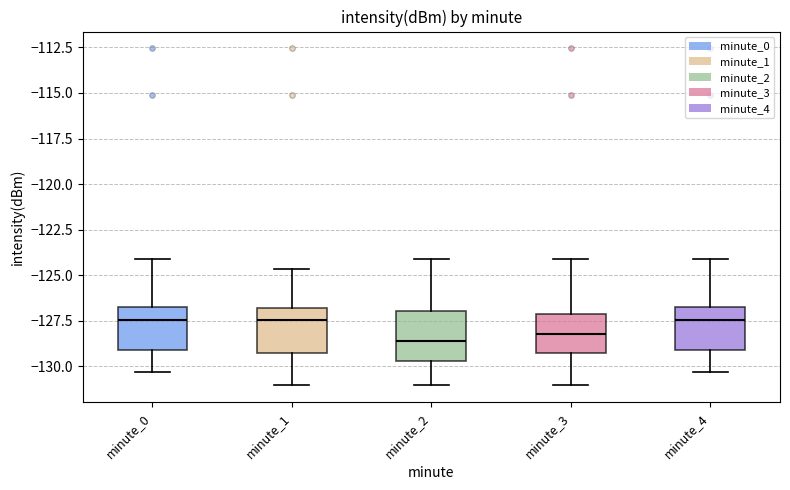

Reading left to right, transcribe this box plot: for each box, give where its median line is, the range the box spans, and where its two whiskers end, as read against the y-axis. The values are not printed on the chart, so give them approximately, as read against the axis.

minute_0: median -127.5, box -129.0 to -126.5, whiskers -130.5 to -124.0
minute_1: median -127.5, box -129.5 to -127.0, whiskers -131.0 to -124.5
minute_2: median -128.5, box -129.5 to -127.0, whiskers -131.0 to -124.0
minute_3: median -128.0, box -129.5 to -127.0, whiskers -131.0 to -124.0
minute_4: median -127.5, box -129.0 to -126.5, whiskers -130.5 to -124.0